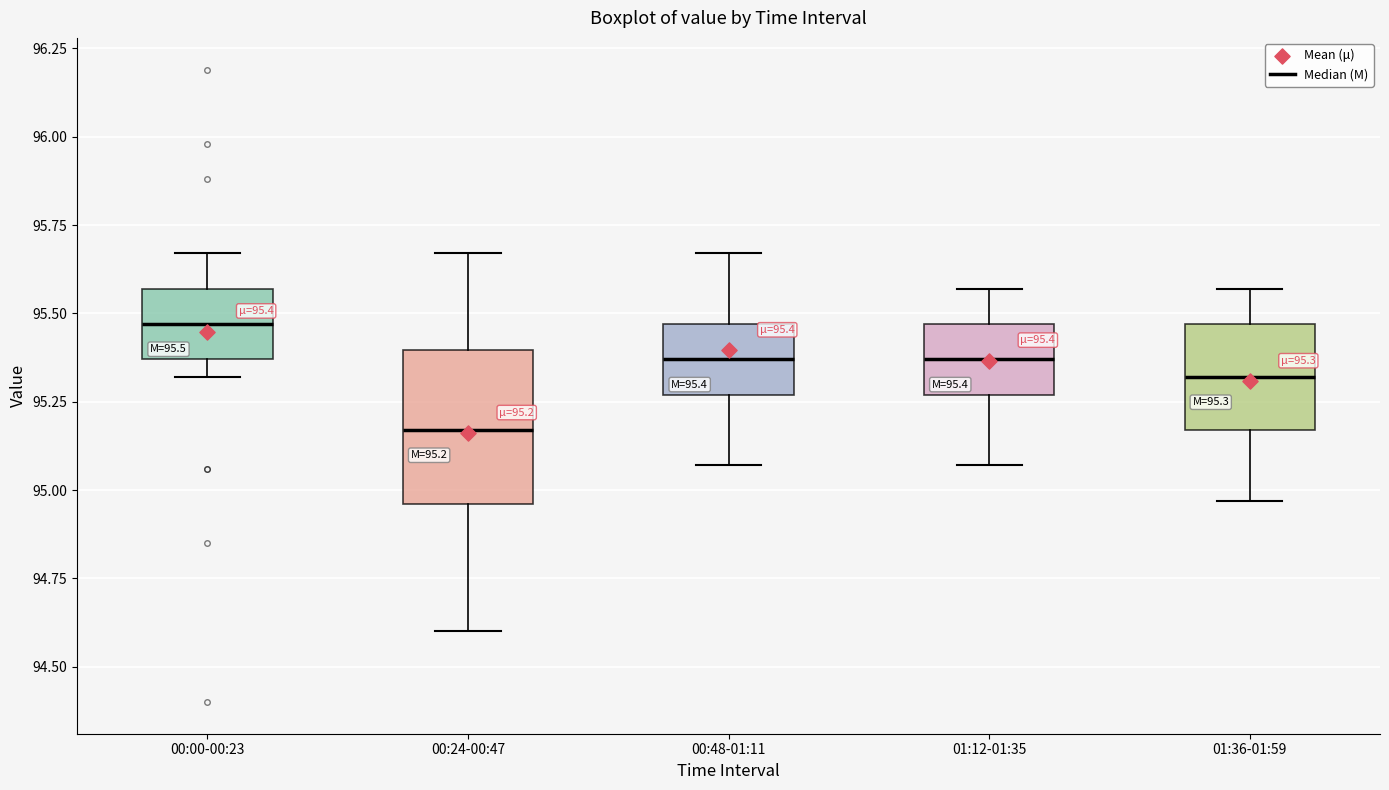

Which box's median line is the lowest?

00:24-00:47